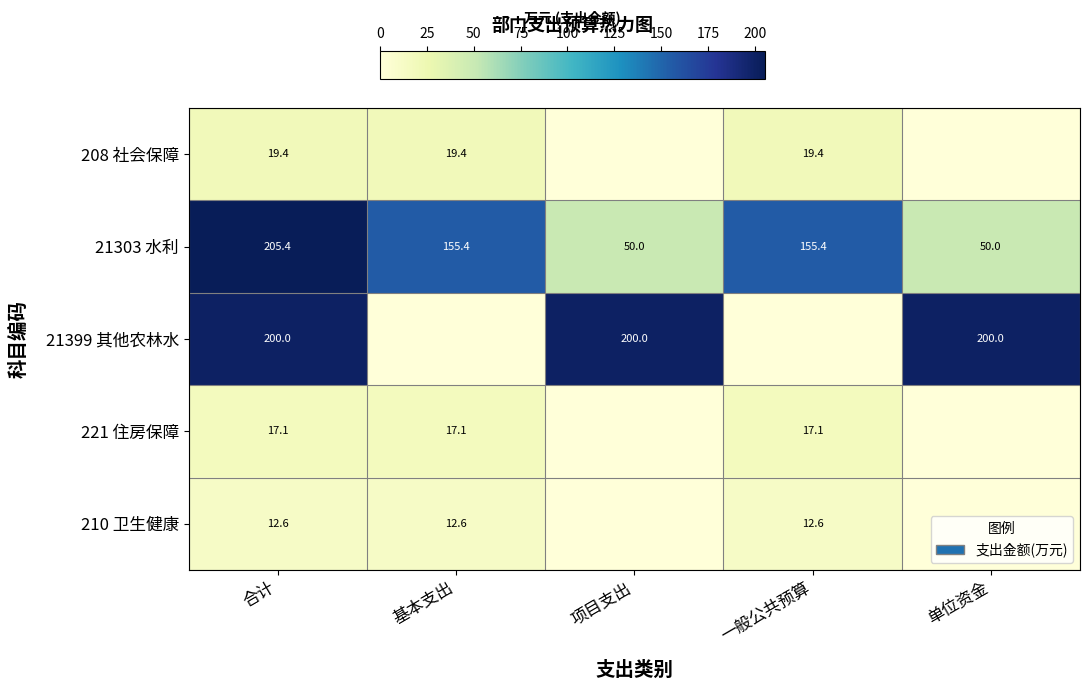

What is the difference between the 21303 水利 values at 基本支出 and 项目支出?

105.4